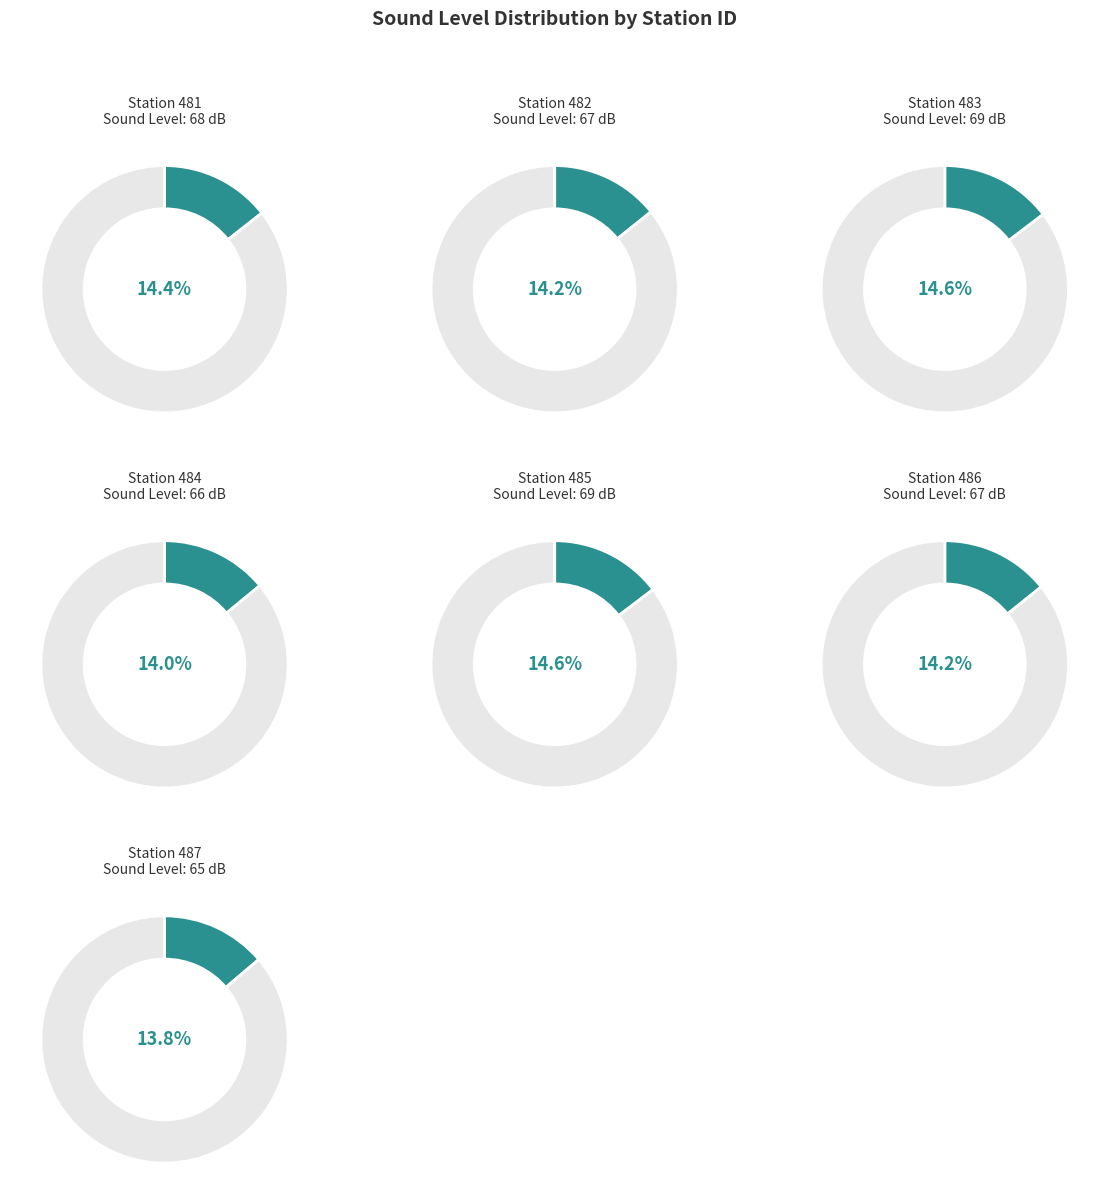

To the nearest percent, what percentage of the pie is 484?

14%